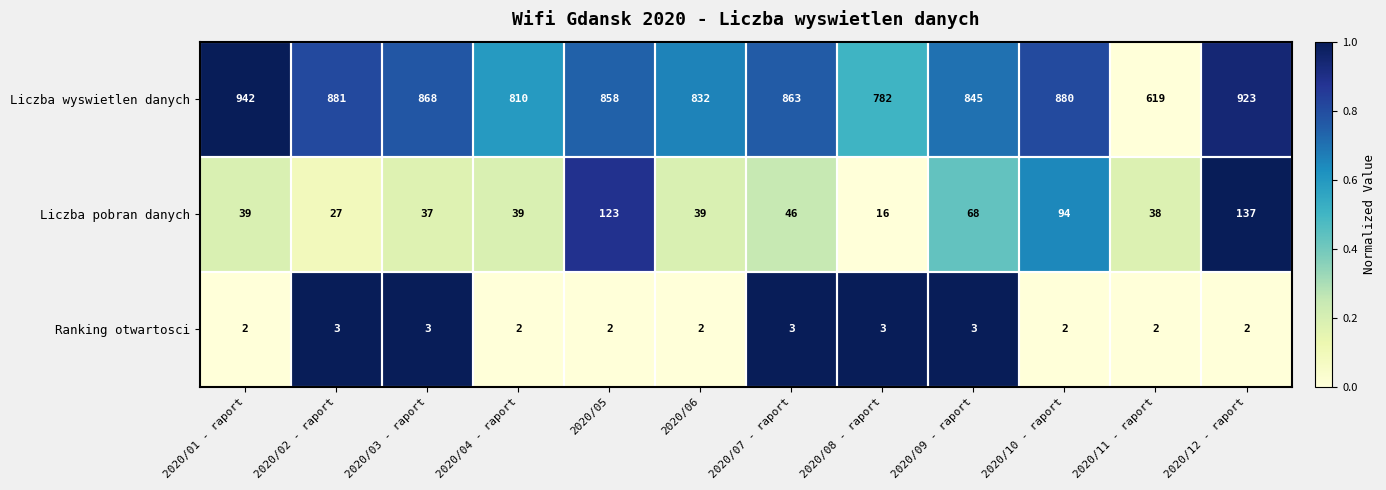

Count the number of categories in the chart.

12